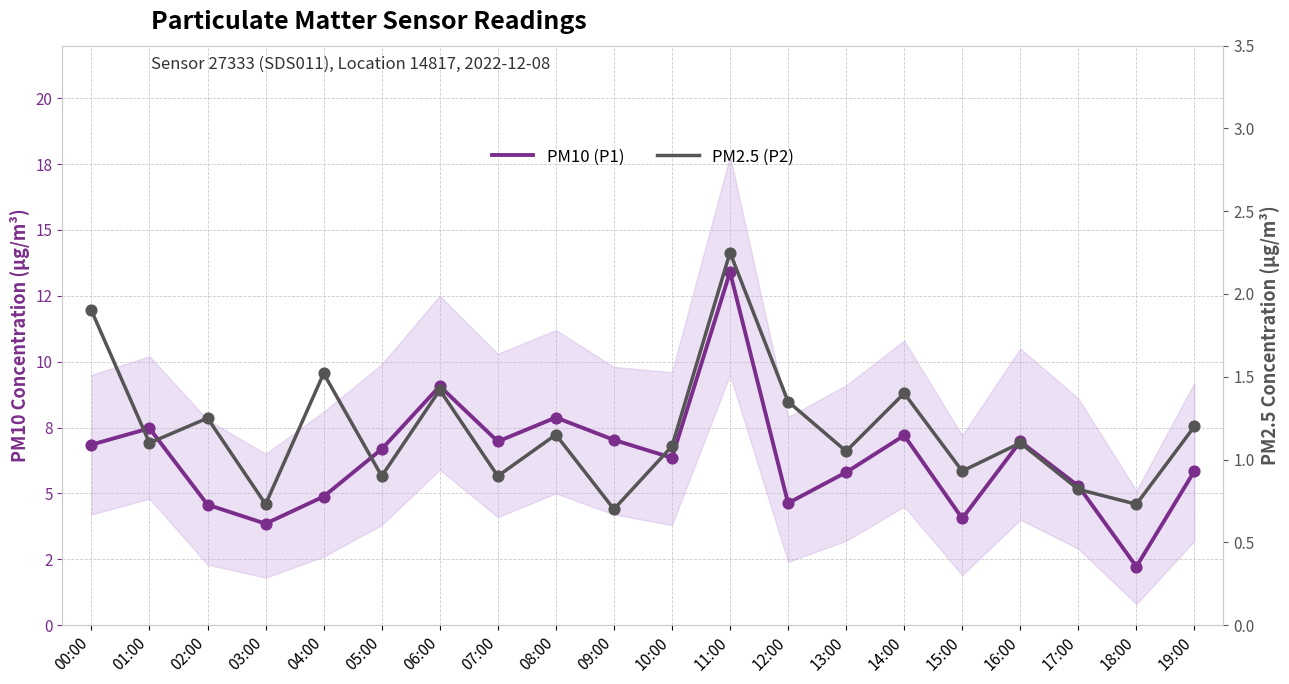

Is the value of PM2.5 (P2) at 01:00 greater than the value of PM10 (P1) at 01:00?

No